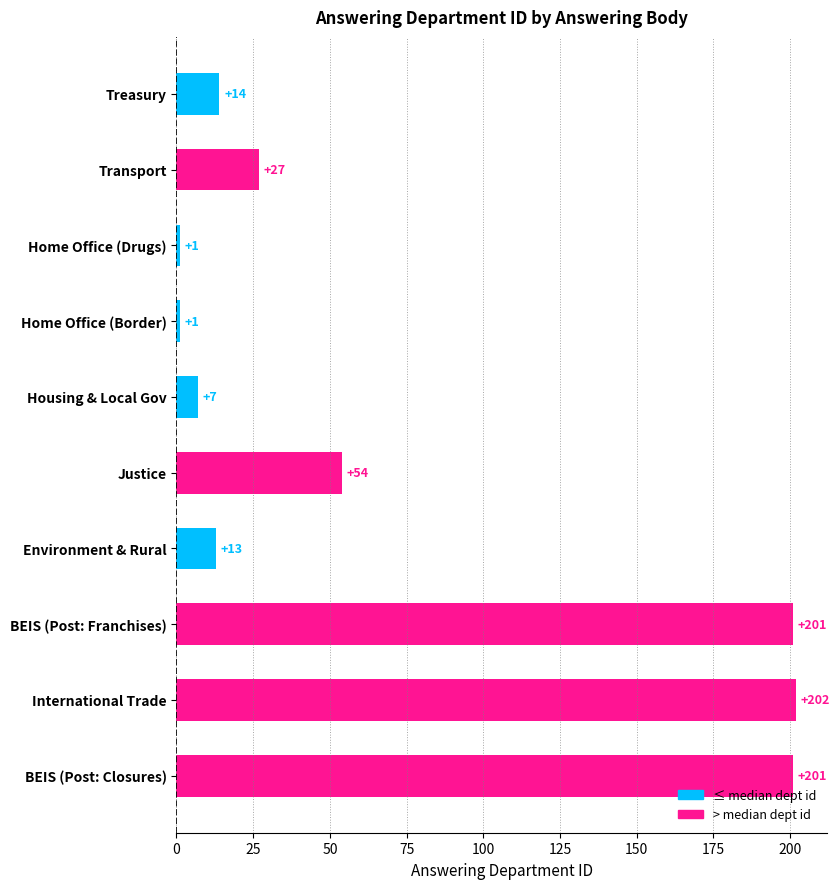

What is the maximum value shown in the chart?

202